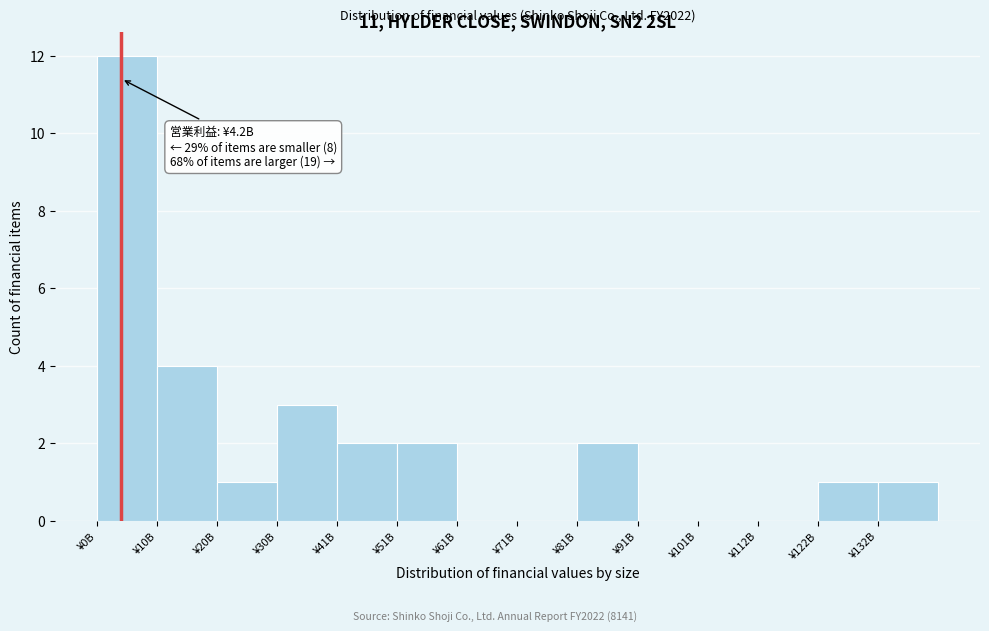

Reading left to right, extract all data points from this chart.

¥0B=12	¥10B=4	¥20B=1	¥30B=3	¥41B=2	¥51B=2	¥61B=0	¥71B=0	¥81B=2	¥91B=0	¥101B=0	¥112B=0	¥122B=1	¥132B=1